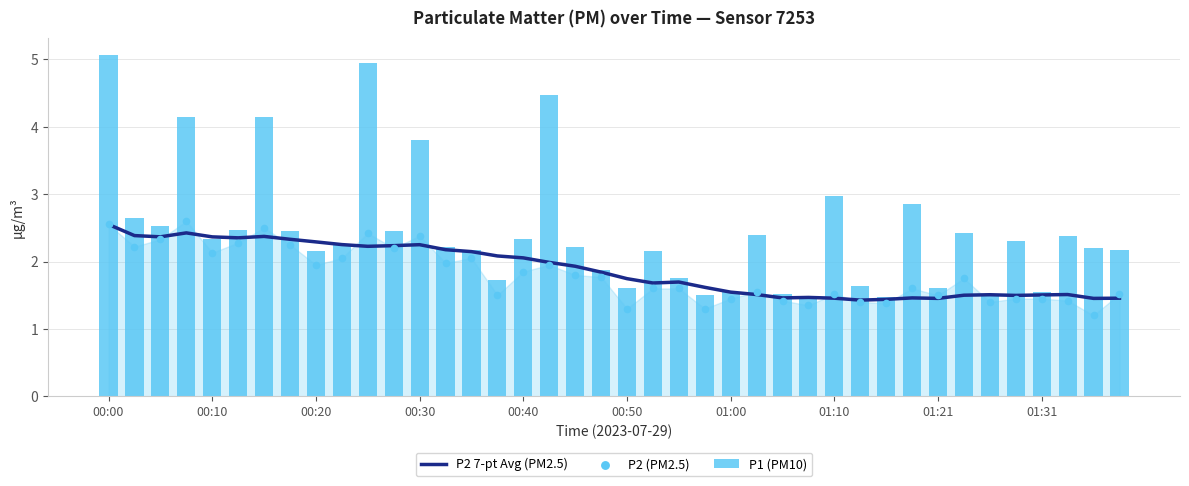

Which series has the largest Y range (max minus min)?

P1 (PM10)